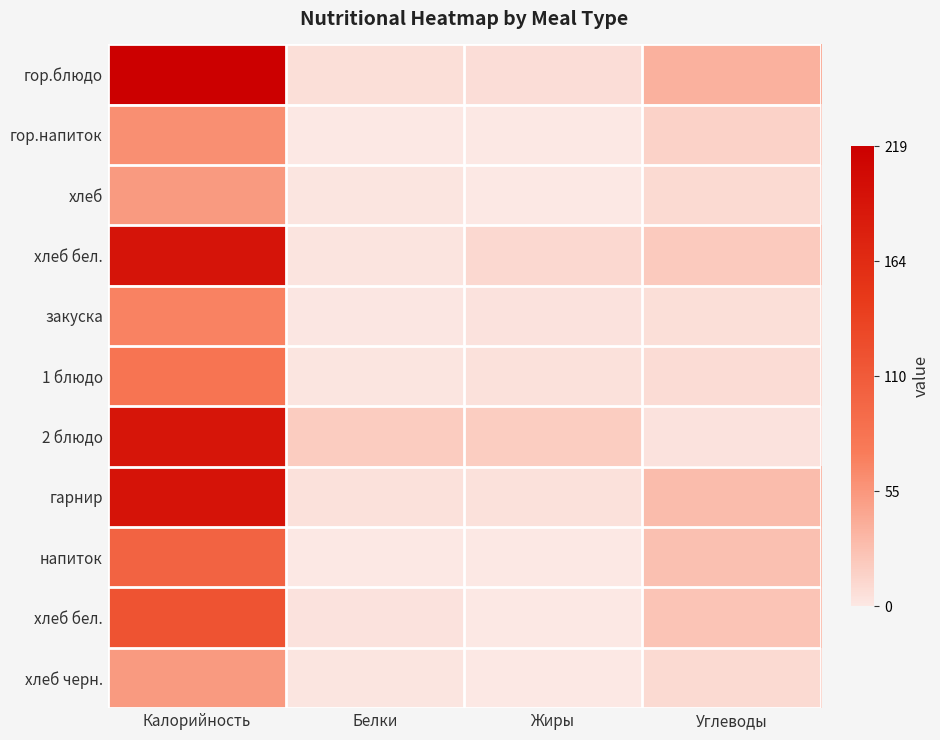

At which category is the sum across all series the highest?

Калорийность